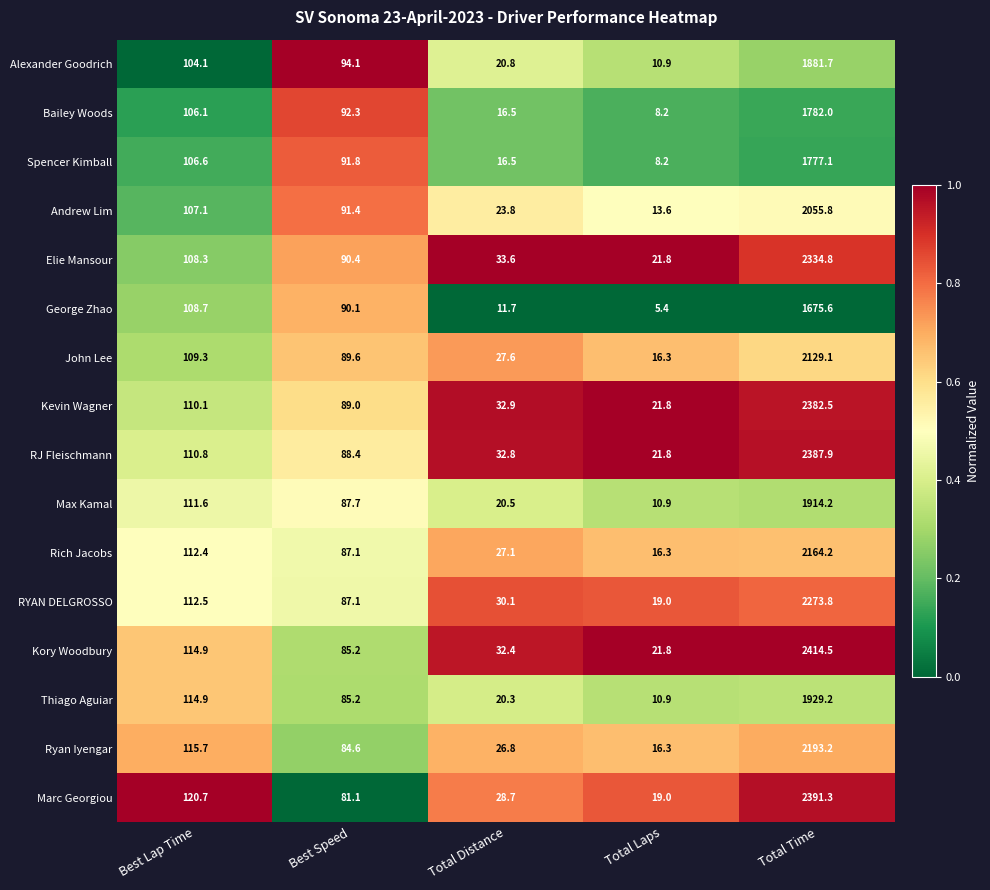

At which category is the sum across all series the highest?

Total Time